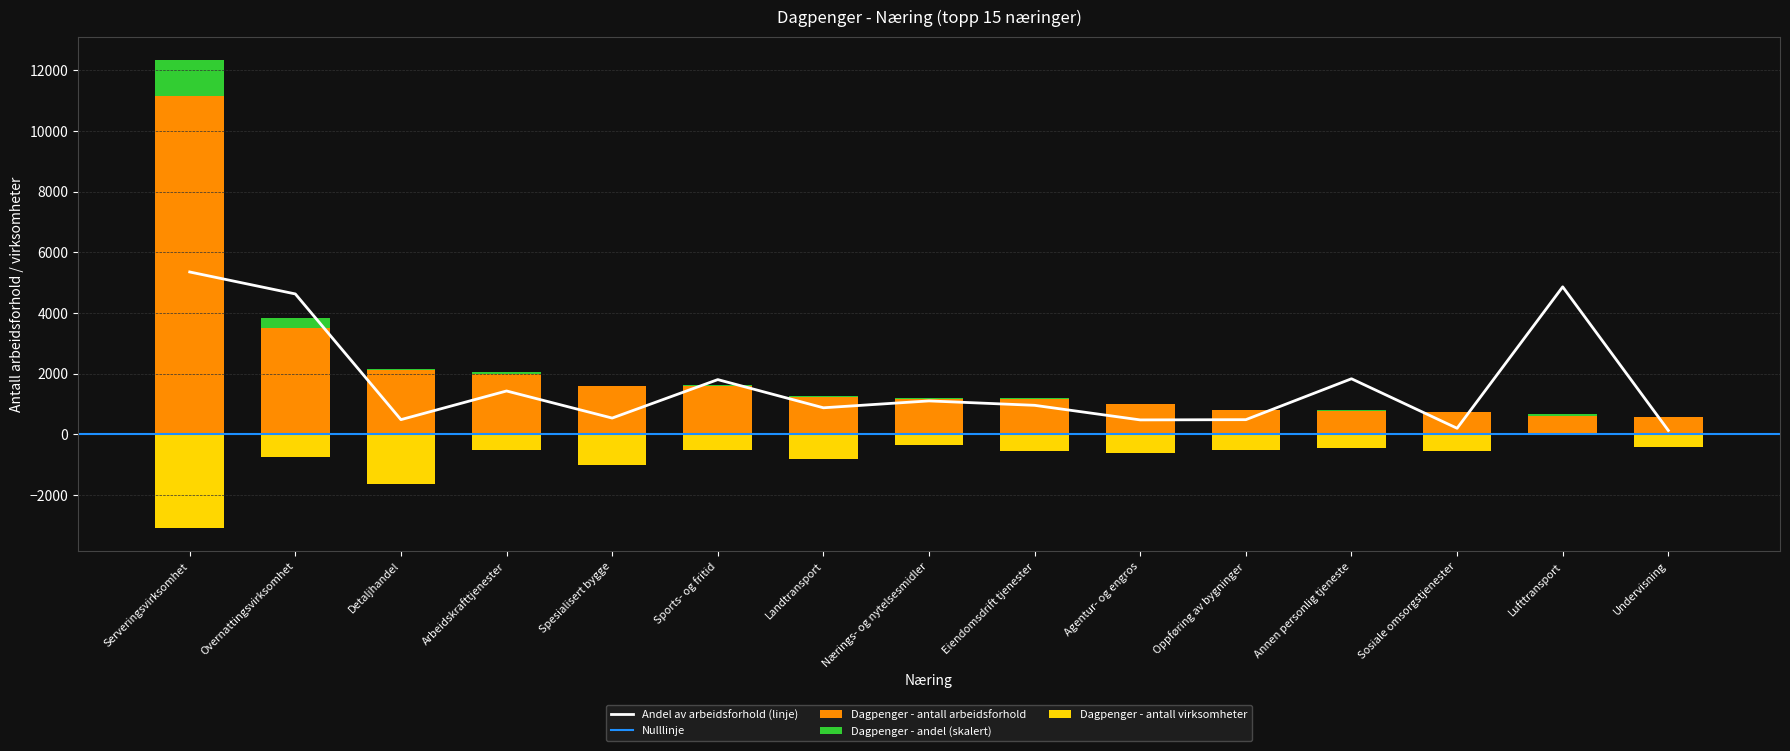

At which label does Andel av arbeidsforhold (linje) reach its peak?

Serveringsvirksomhet